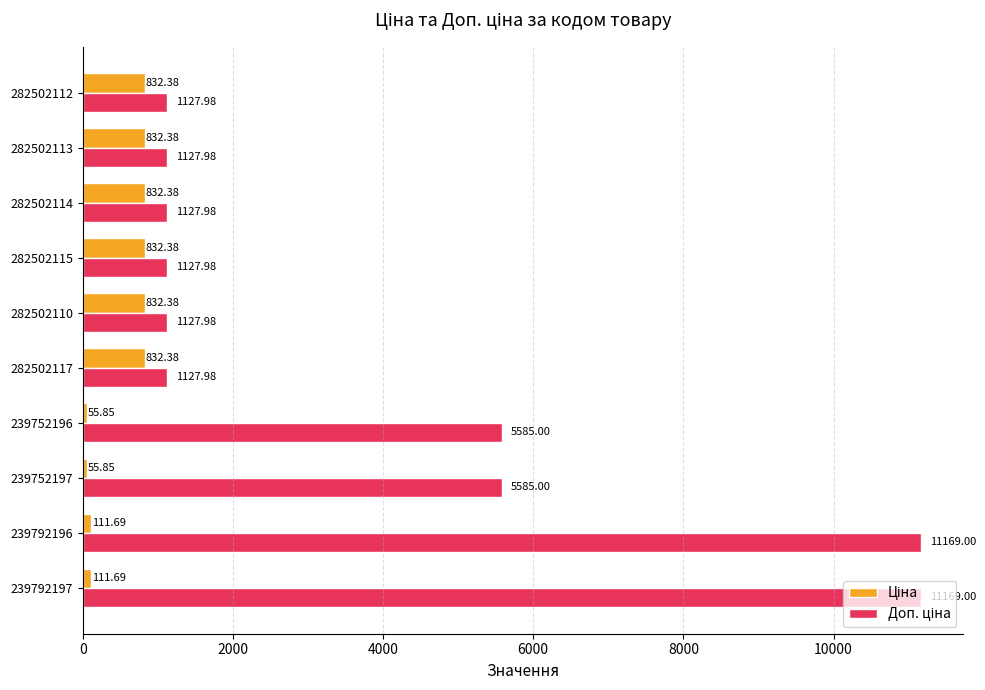

What is the spread (max minus min) of values at 282502115?

295.6